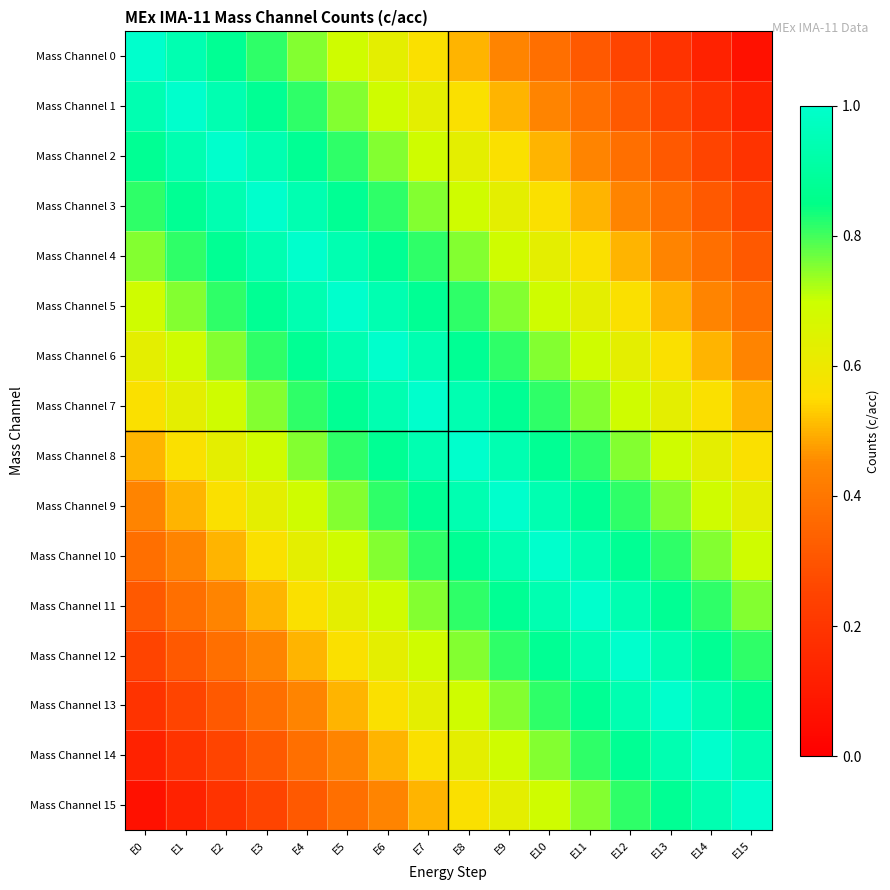

Between E2 and E5, which is larger?

E2